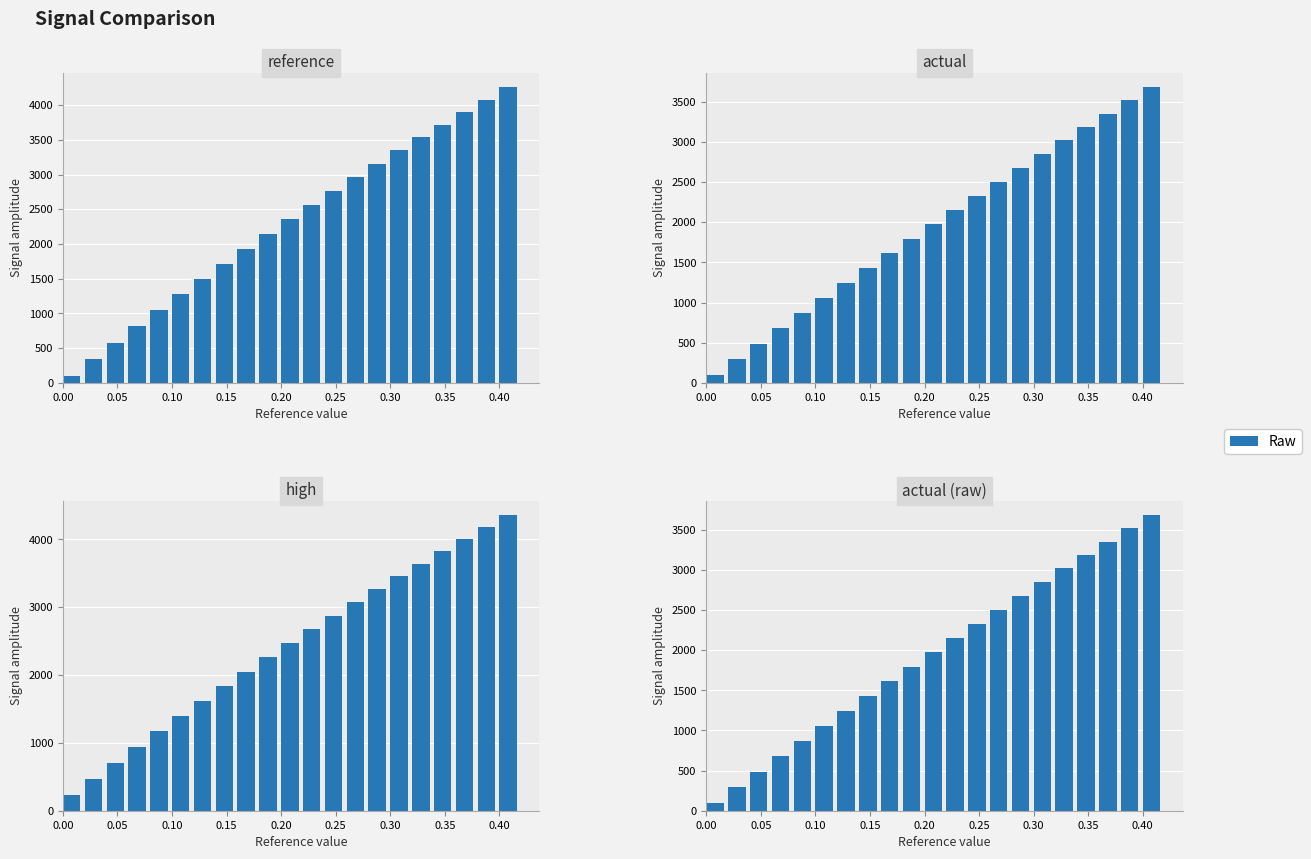

Is the value of high at 20 greater than the value of actual (raw) at 0.00?

Yes